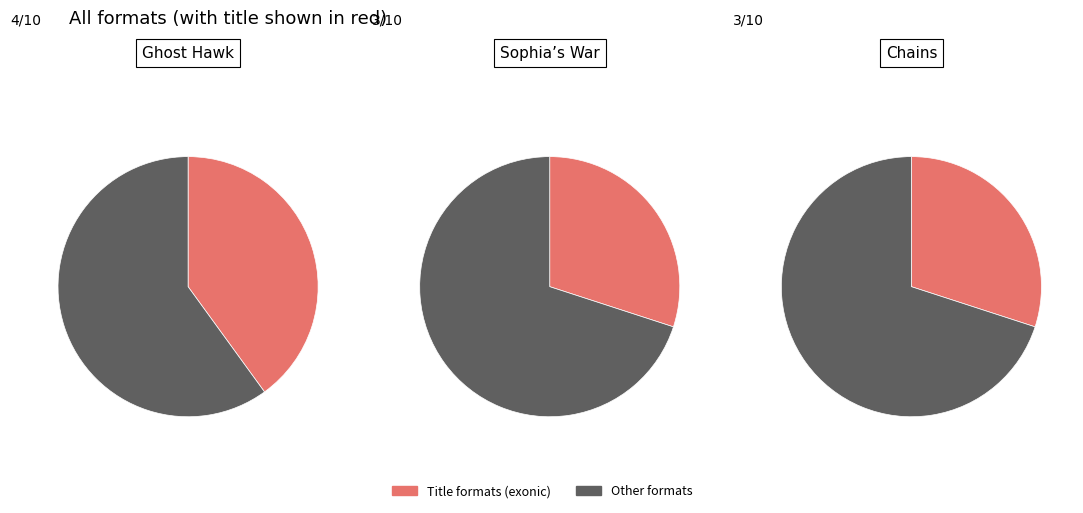

Which has a higher value, Sophia's War or Ghost Hawk?

Ghost Hawk